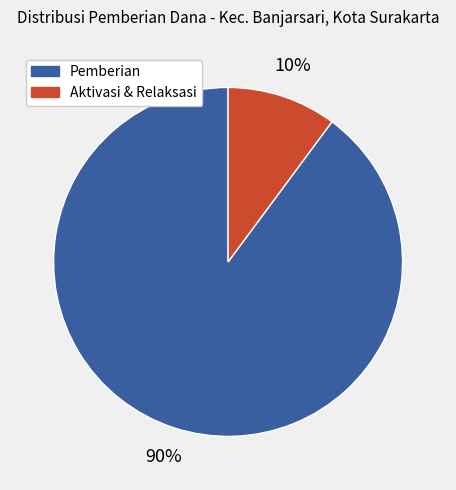

To the nearest percent, what is the average slice percentage?

50%